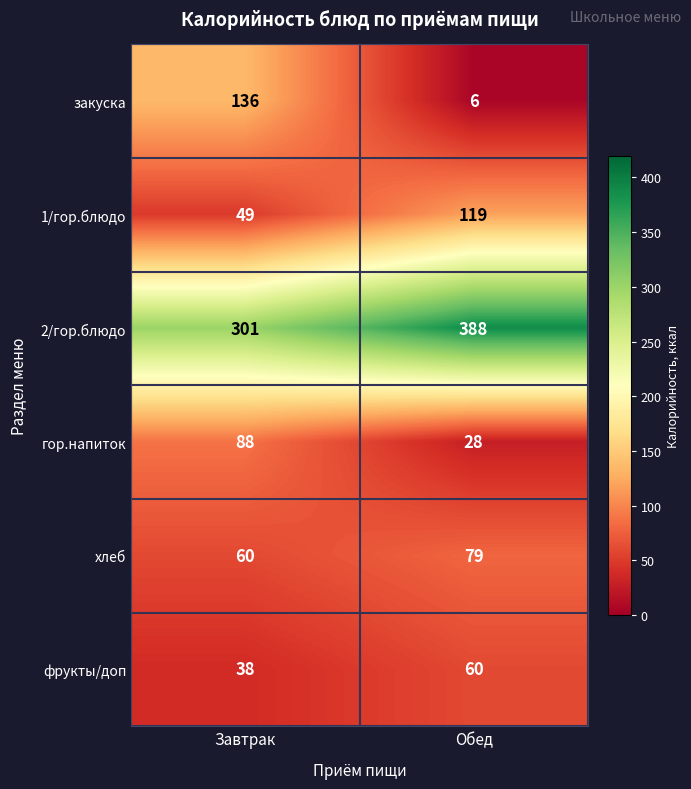

At how many categories does at least one series exceed 308?

1